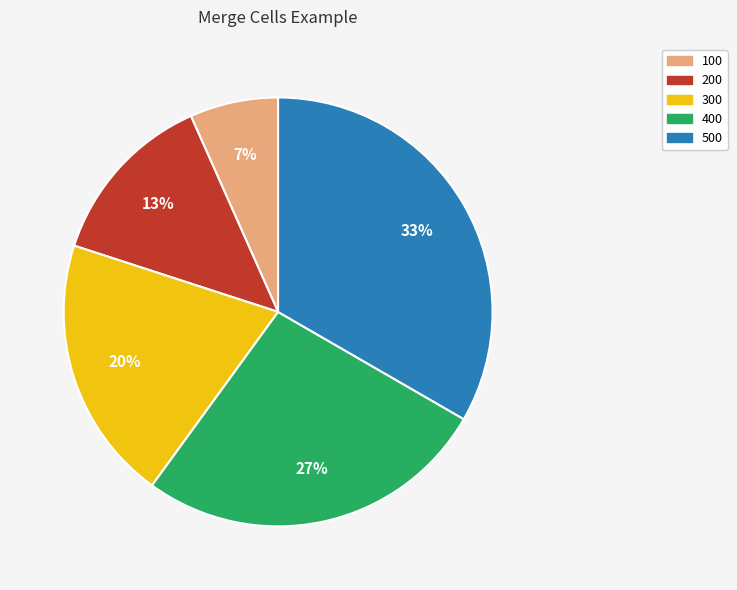

To the nearest percent, what is the difference between the 400 and 100 slice percentages?

20%